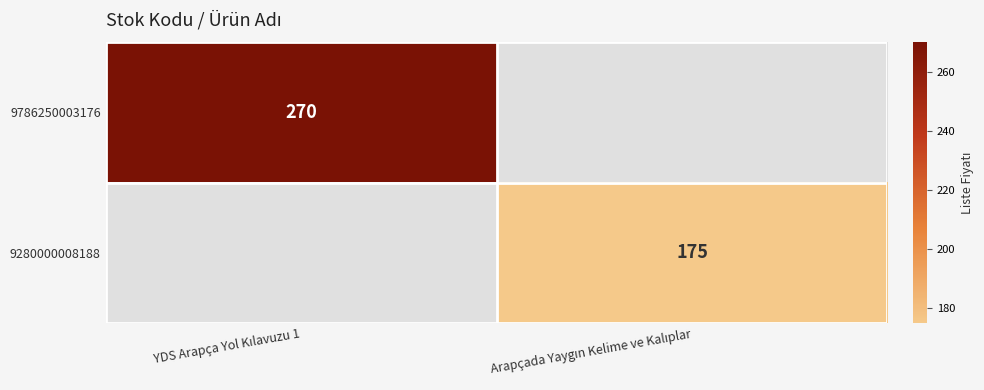

The value of 9786250003176 at Arapçada Yaygın Kelime ve Kalıplar is 127. True or false?

False